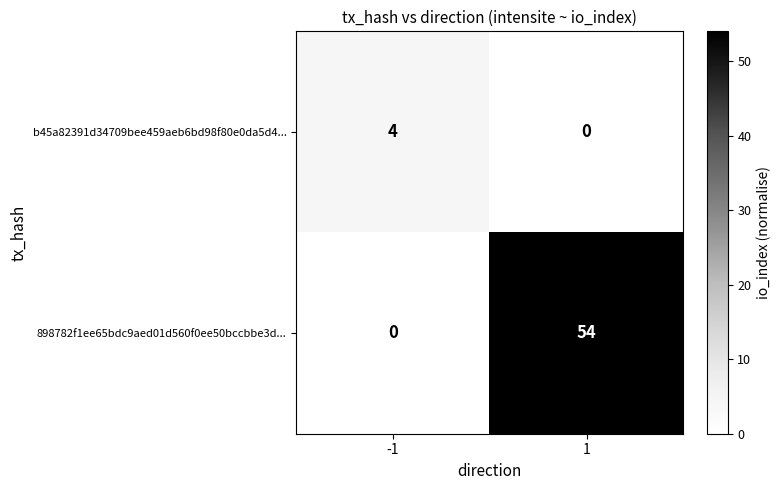

The value of 898782f1ee65bdc9aed01d560f0ee50bccbbe3d... at -1 is -17. True or false?

False